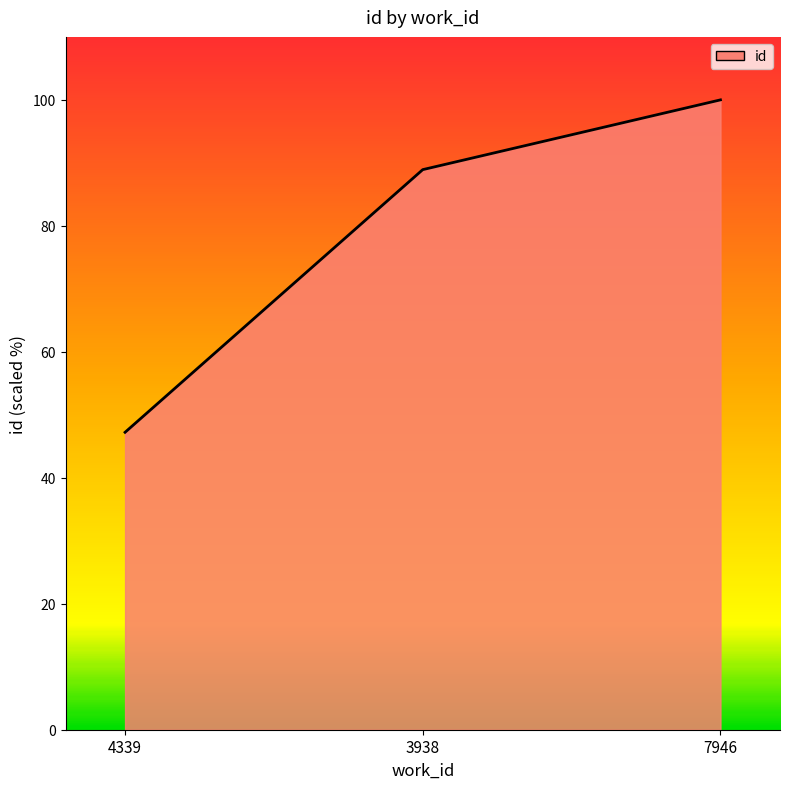

At which label does the data first exceed 88?

3938